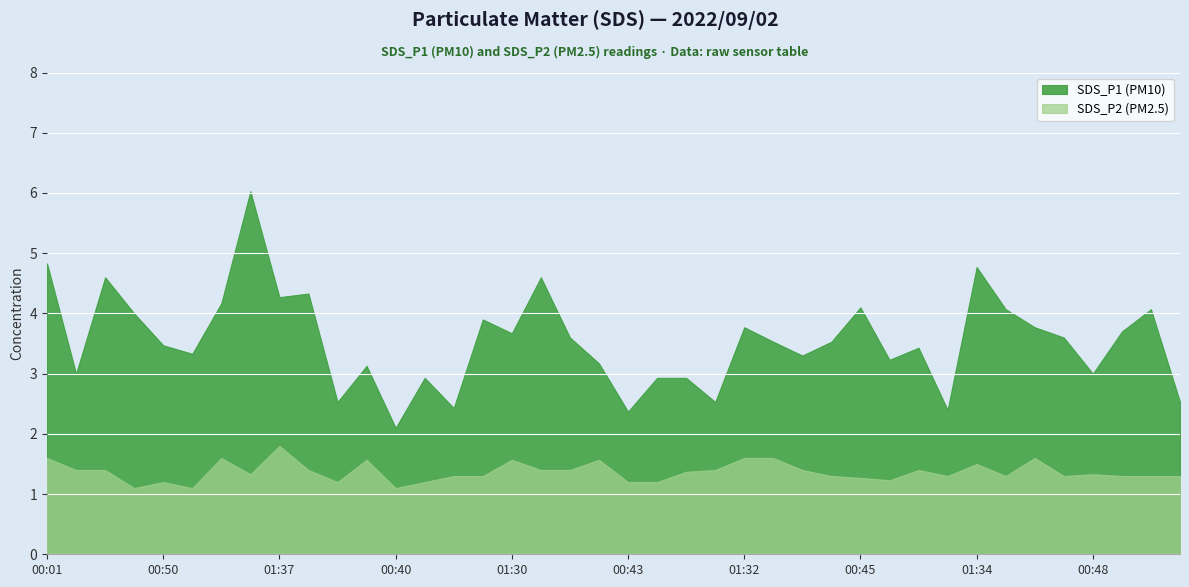

At which category does SDS_P2 reach its first local valley?

00:38